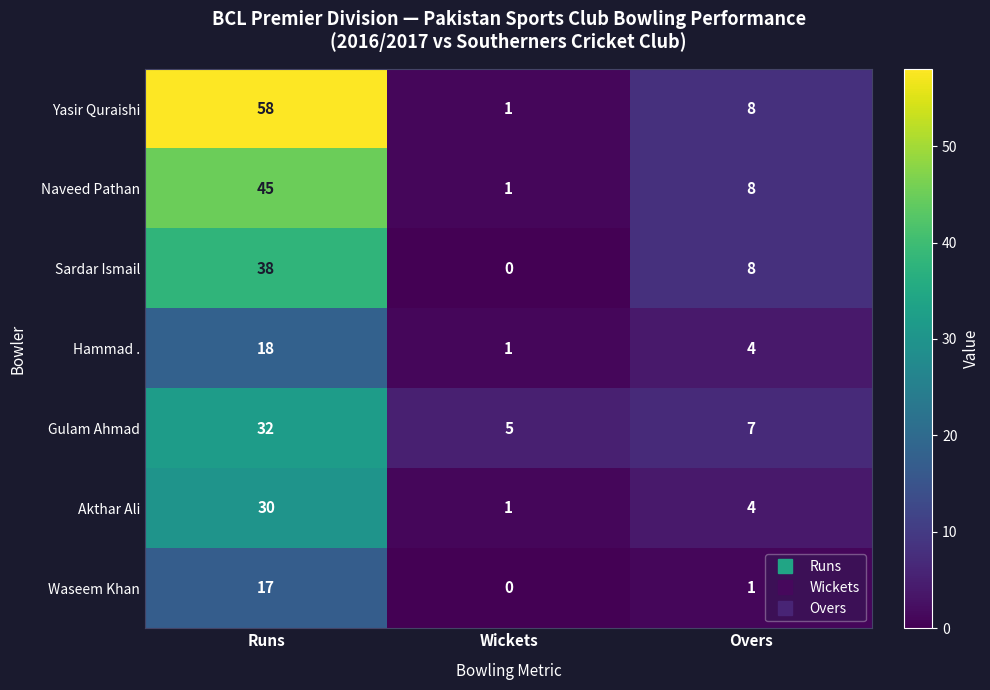

What value does the Gulam Ahmad series have at Runs, to the nearest 10?

30